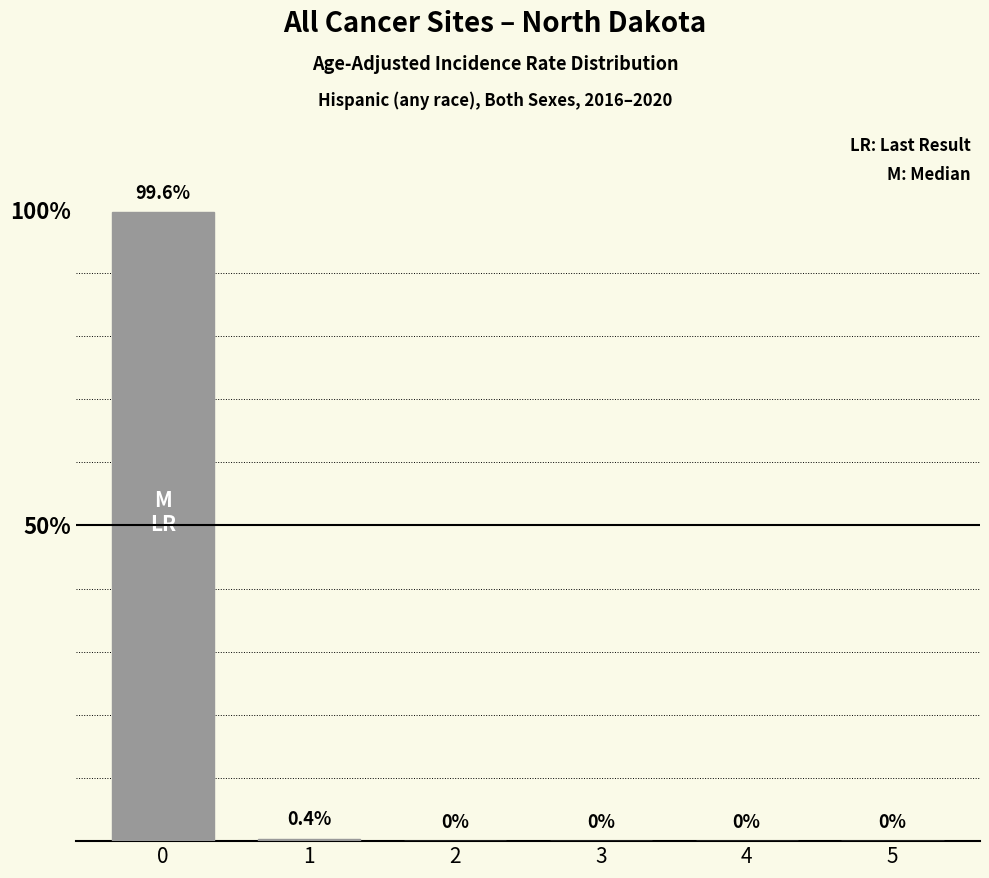

Reading left to right, transcribe all the data shown in this chart.

0=99.6	1=0.4	2=0.0	3=0.0	4=0.0	5=0.0